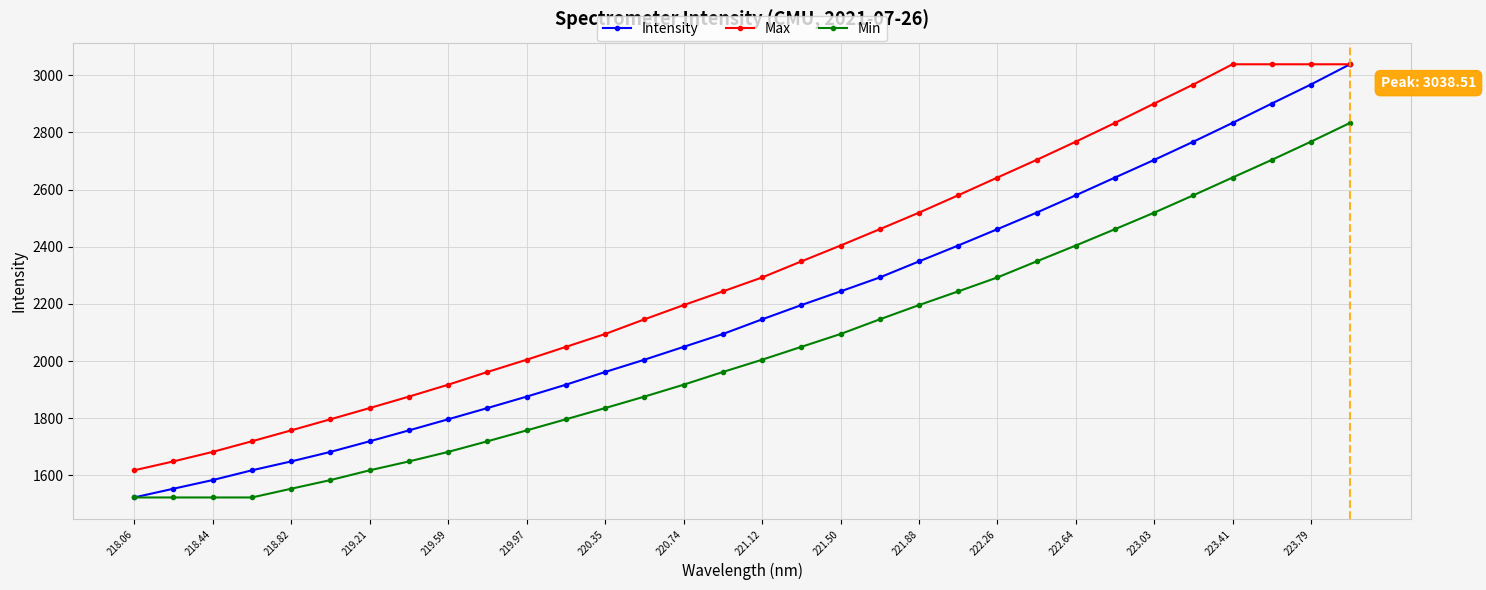

What is the difference between the maximum and minimum values in the Intensity series?

1515.9